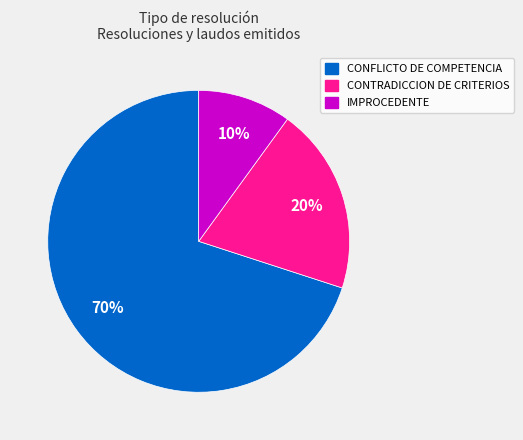

What is the largest slice in the pie chart?

CONFLICTO DE COMPETENCIA